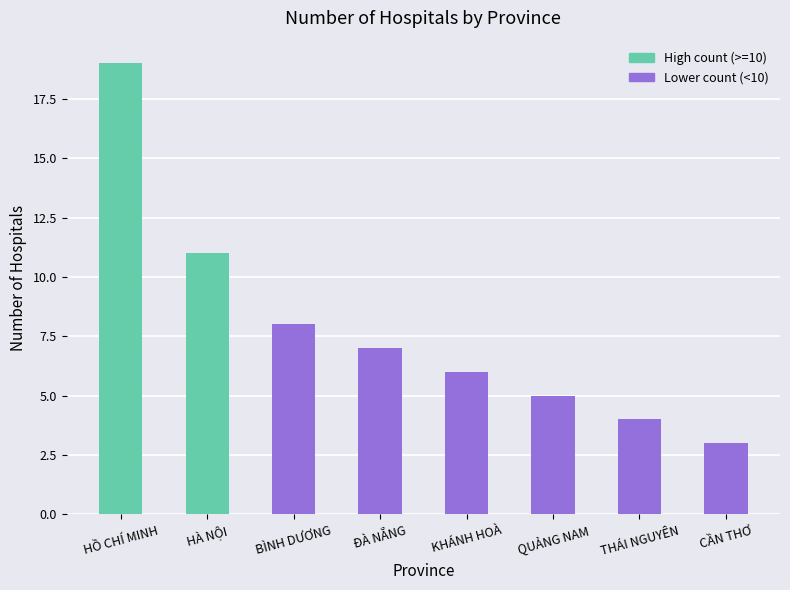

At which category does the chart reach its minimum across all series?

CẦN THƠ